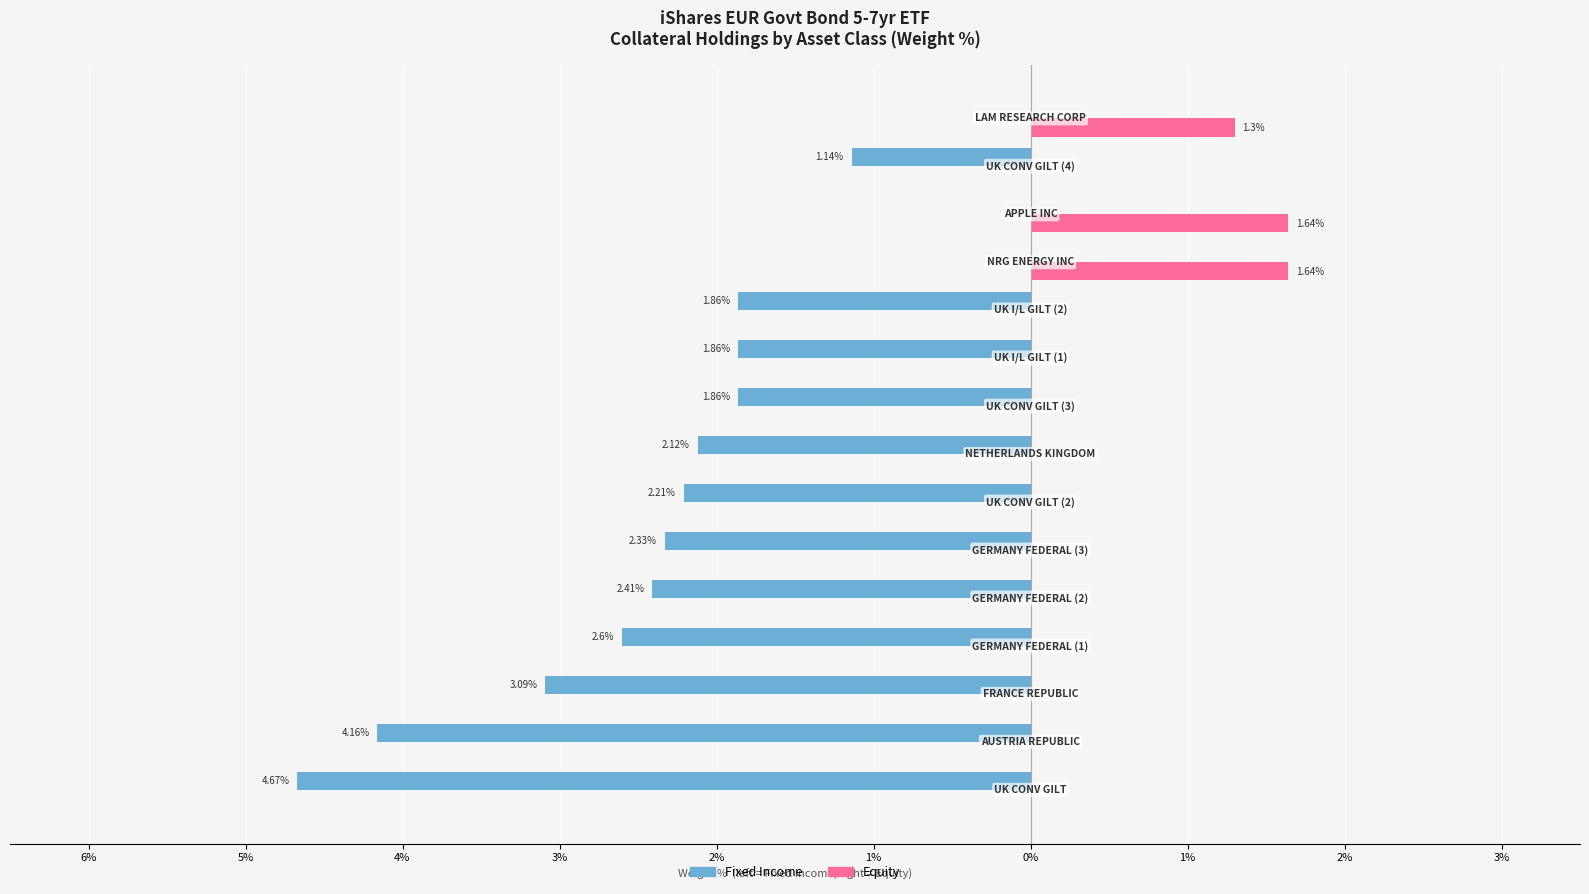

Reading left to right, transcribe all the data shown in this chart.

Fixed Income: -4.7	-4.2	-3.1	-2.6	-2.4	-2.3	-2.2	-2.1	-1.9	-1.9	-1.9	0.0	0.0	-1.1	0.0
Equity: 0.0	0.0	0.0	0.0	0.0	0.0	0.0	0.0	0.0	0.0	0.0	1.6	1.6	0.0	1.3